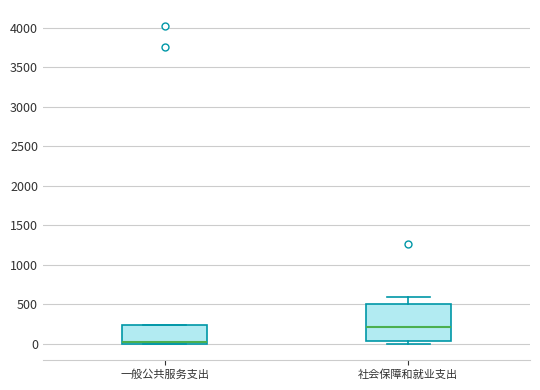

Which box has the highest median line?

社会保障和就业支出